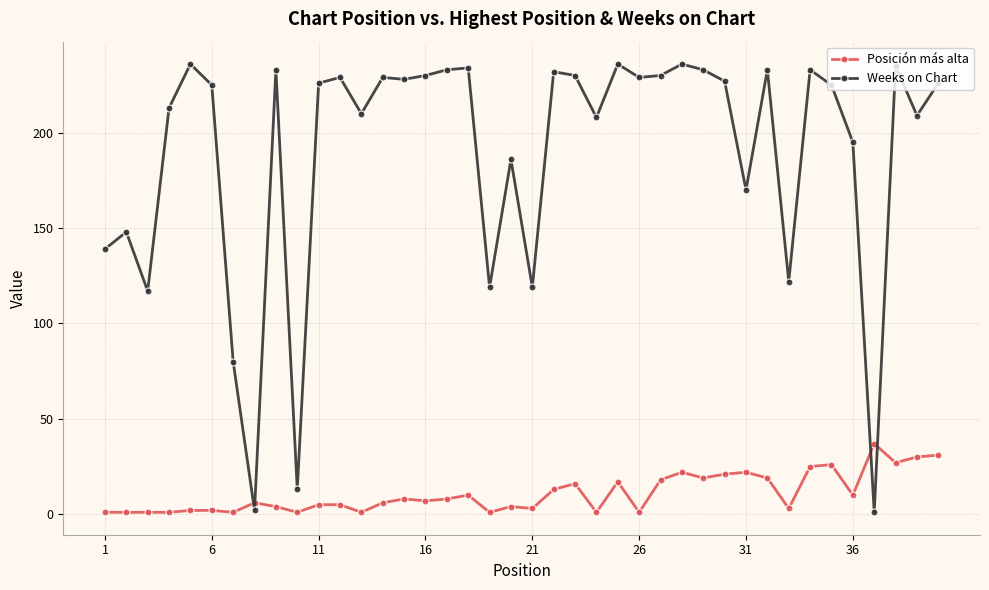

True or false: Posición más alta has more than 2 interior local peaks.

True